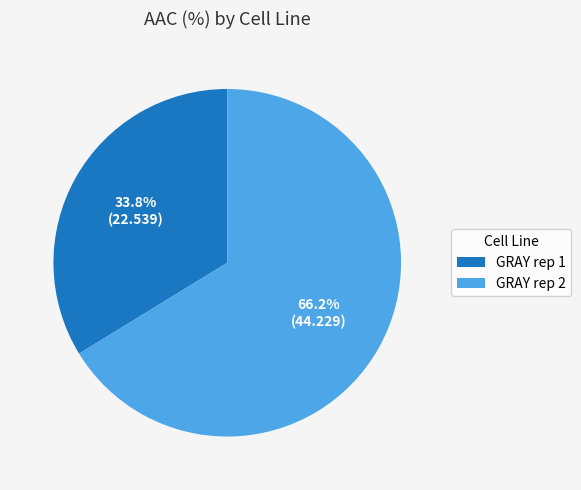

Which category accounts for the majority?

GRAY rep 2